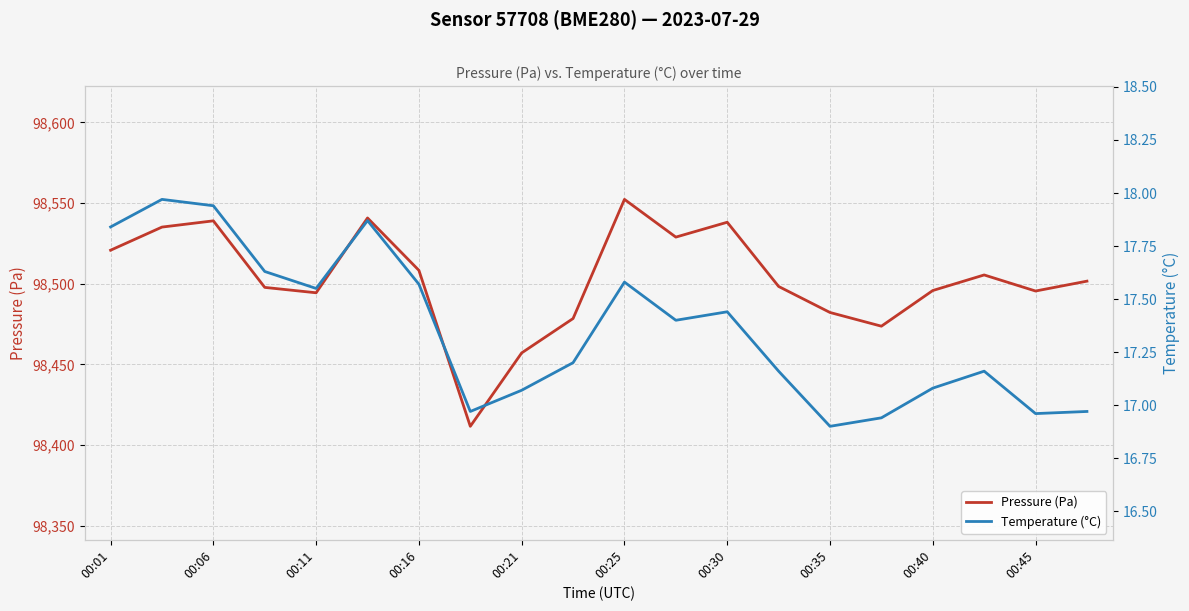

What is the minimum value for Pressure (Pa)?

98411.6